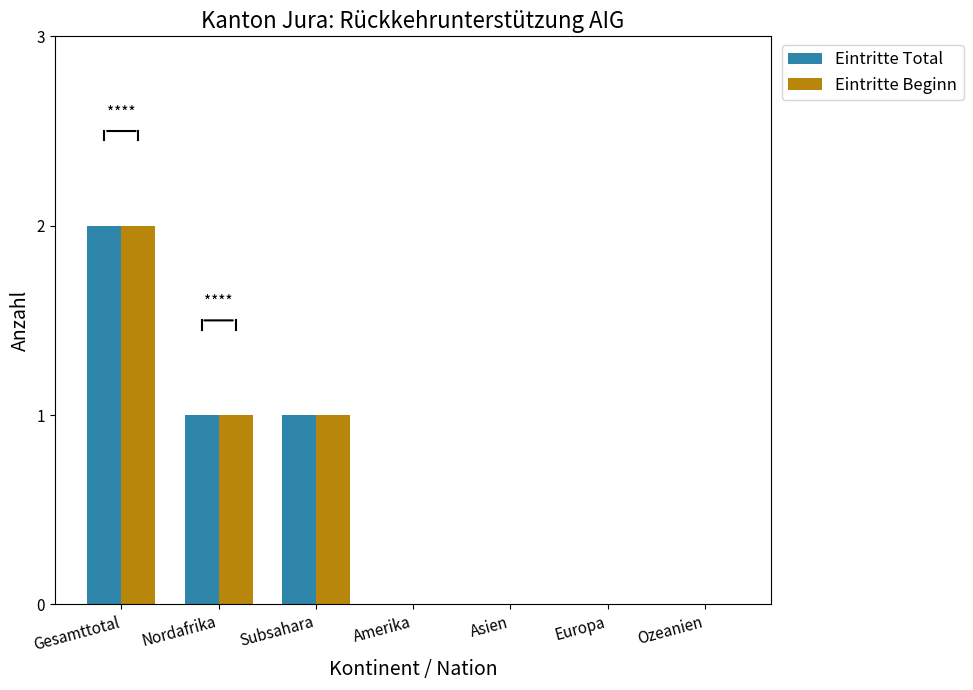

What is the maximum value for Eintritte Total?

2